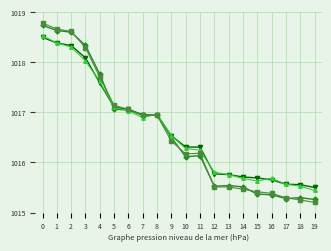

What is the total value across all series at 11?

4064.9